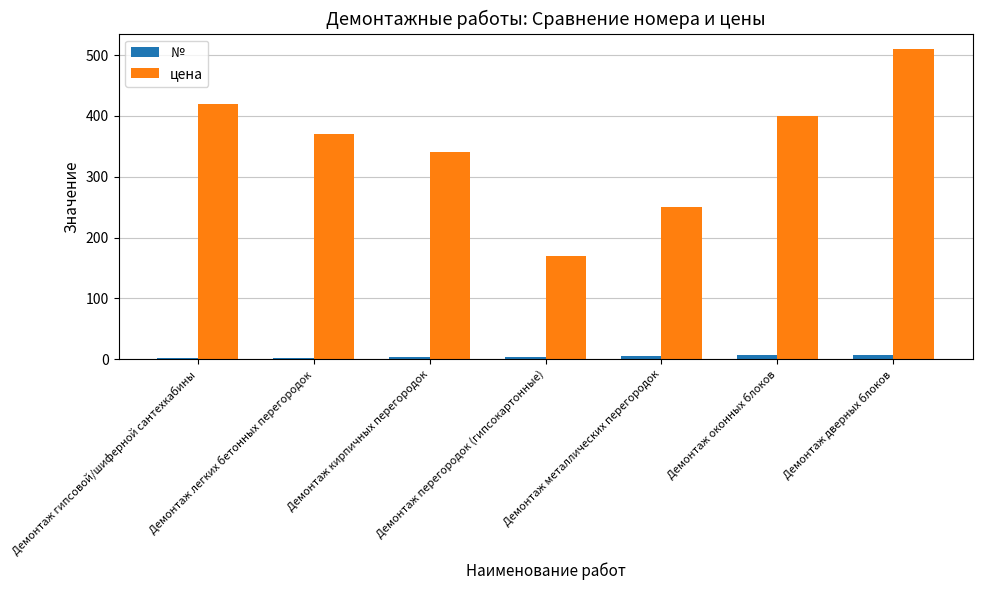

What is the sum of all № values?

28